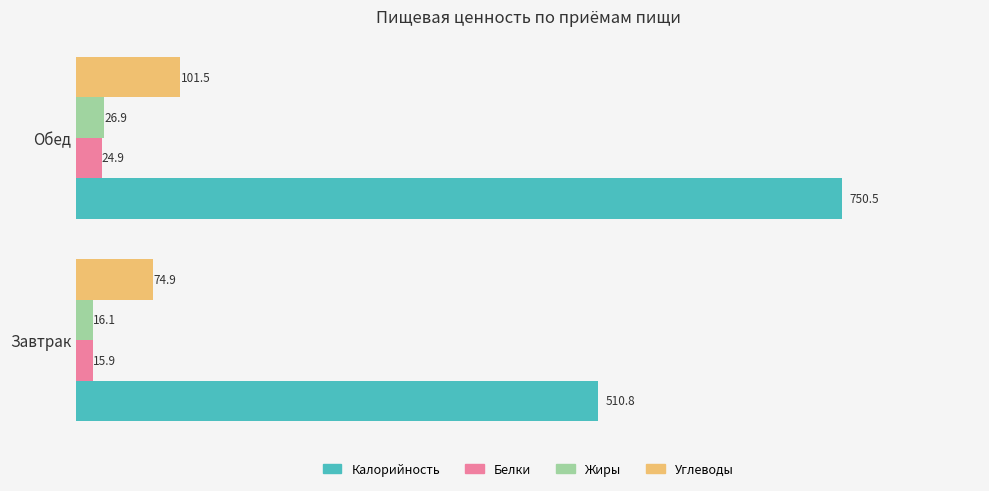

Where is Калорийность nearest to the value 630?

Завтрак